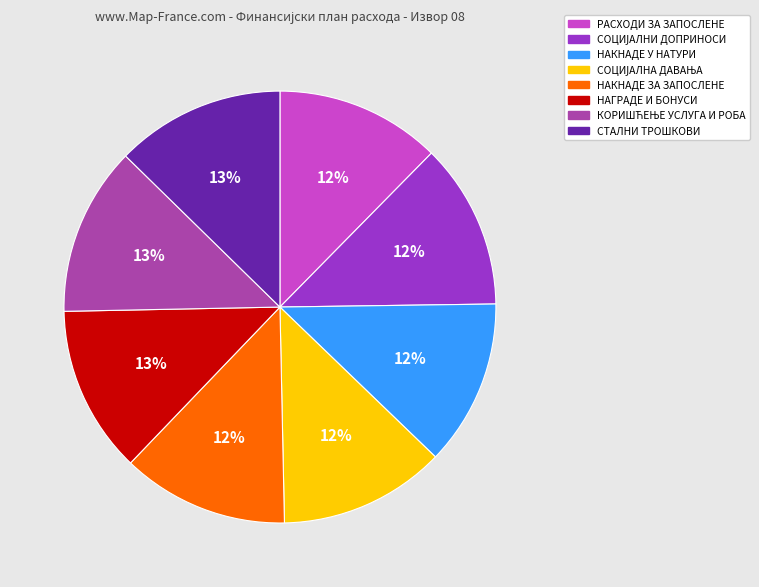

Does РАСХОДИ ЗА ЗАПОСЛЕНЕ account for over 50% of the chart?

No